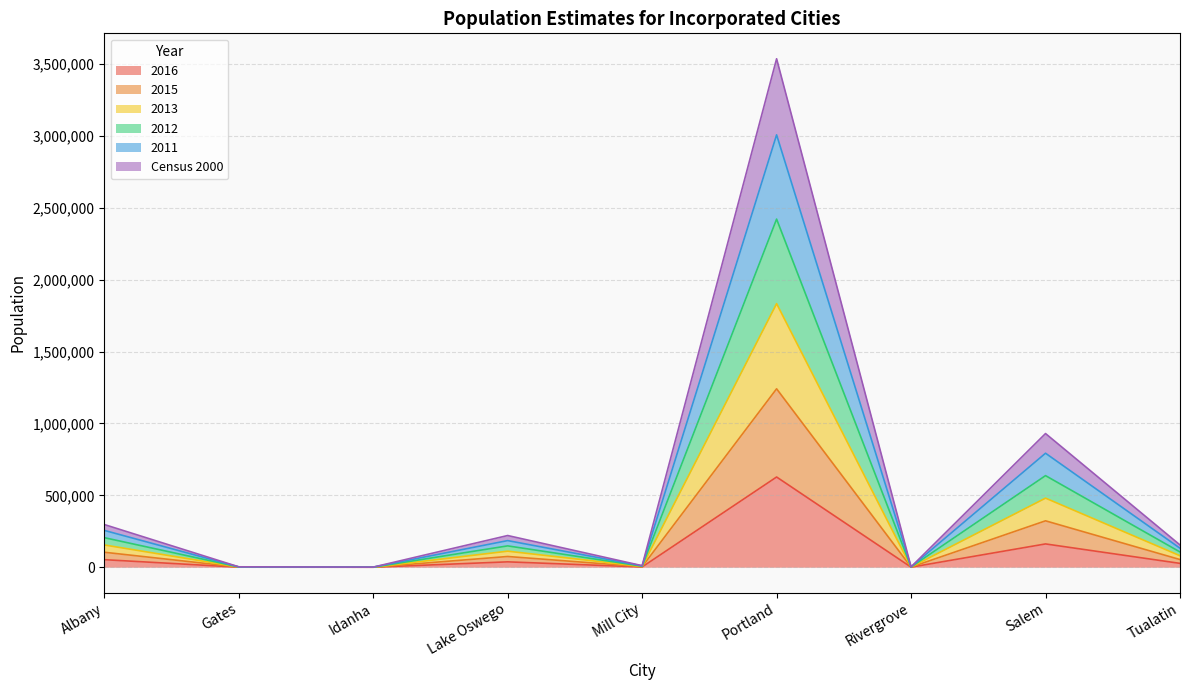

What is the difference between the 2015 values at Mill City and Rivergrove?

4150